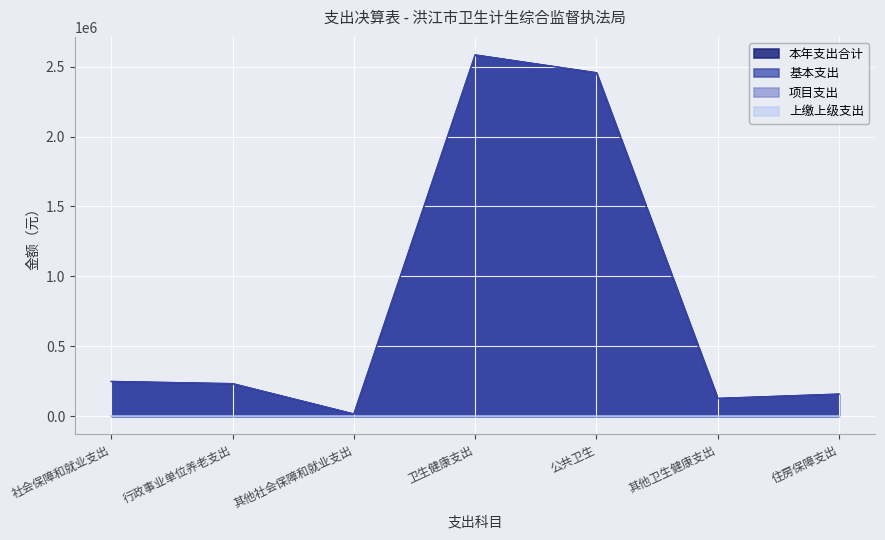

Where does the 本年支出合计 series first go above 232739?

社会保障和就业支出